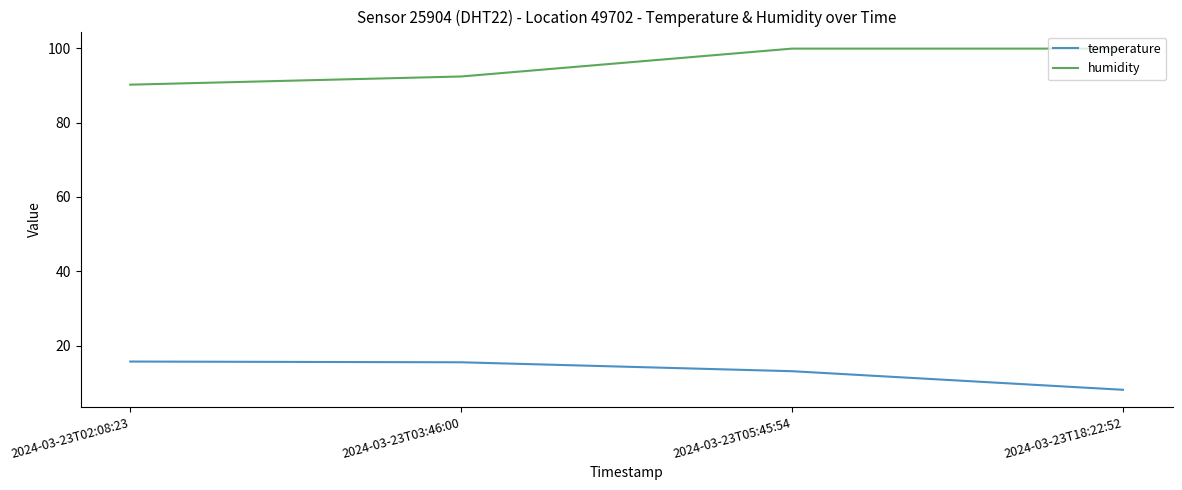

What is the approximate value of temperature at 2024-03-23T05:45:54?

13.1